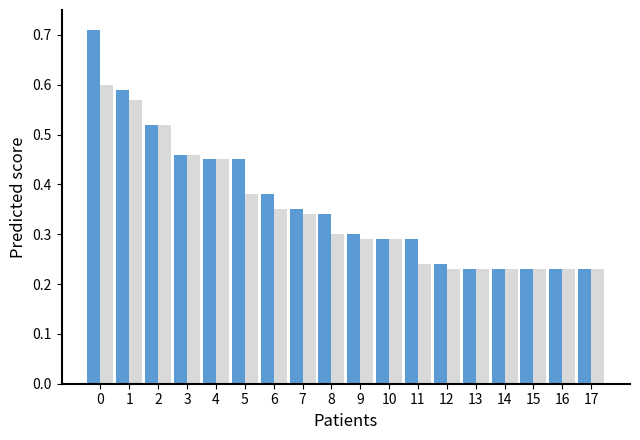

What is the total value across all series at 5?

0.8